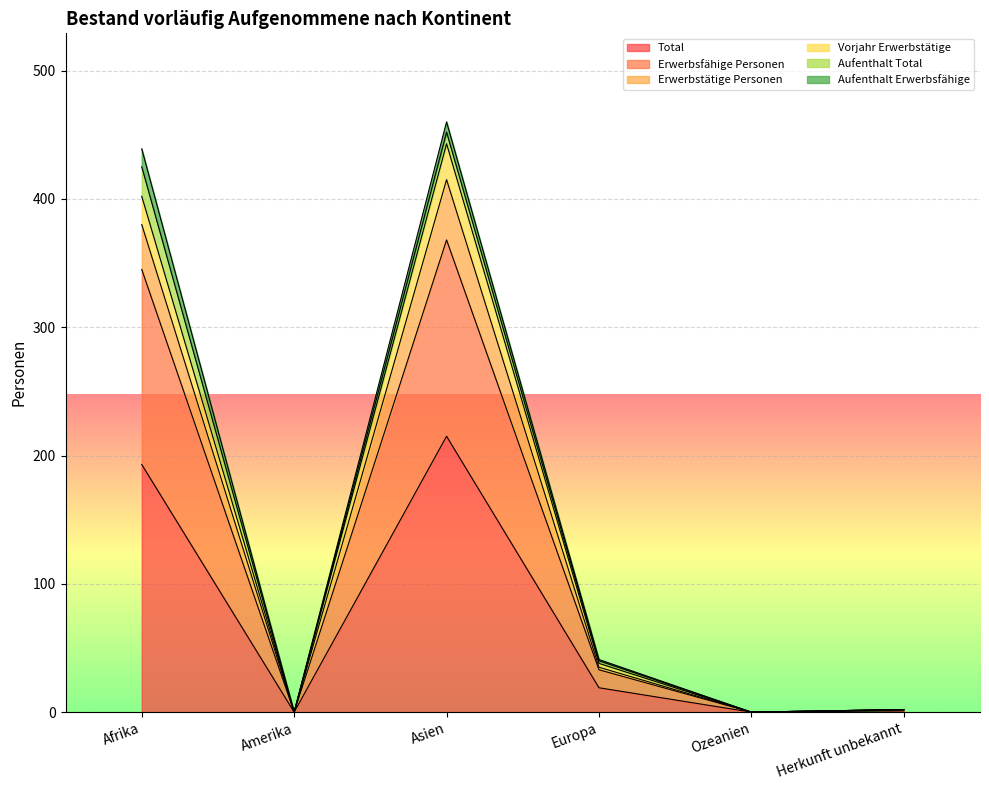

Which category has the highest value in the Total series?

Asien